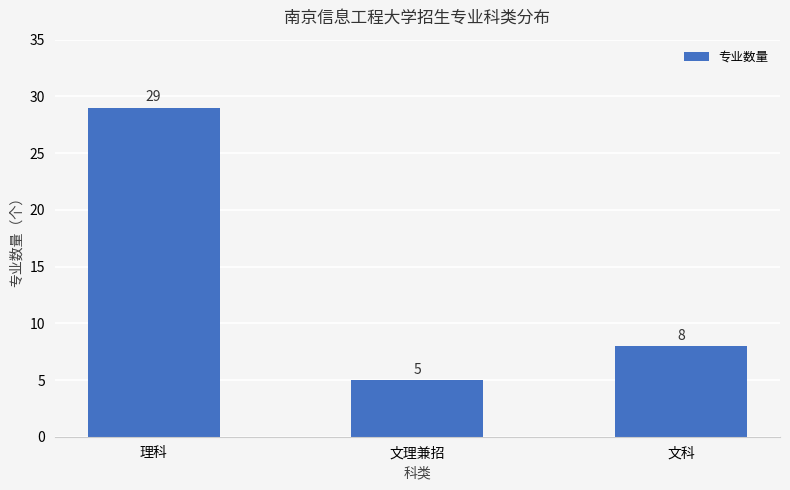

The value at 理科 is 29. True or false?

True